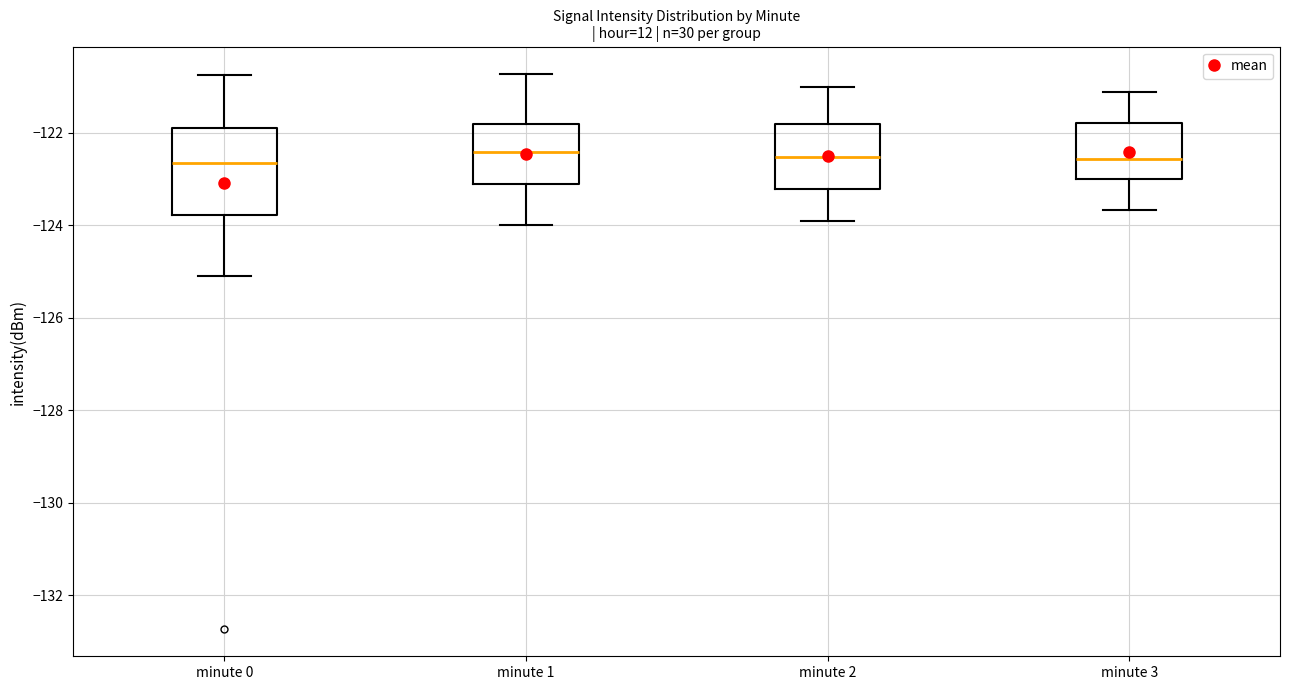

Reading left to right, read every box against the y-axis: the position of its median line, the range the box covers, and the ends of its whiskers. The values are not printed on the chart, so give them approximately, as read against the axis.

minute 0: median -122.6, box -123.8 to -122.0, whiskers -125.0 to -120.8
minute 1: median -122.4, box -123.2 to -121.8, whiskers -124.0 to -120.8
minute 2: median -122.6, box -123.2 to -121.8, whiskers -124.0 to -121.0
minute 3: median -122.6, box -123.0 to -121.8, whiskers -123.6 to -121.2